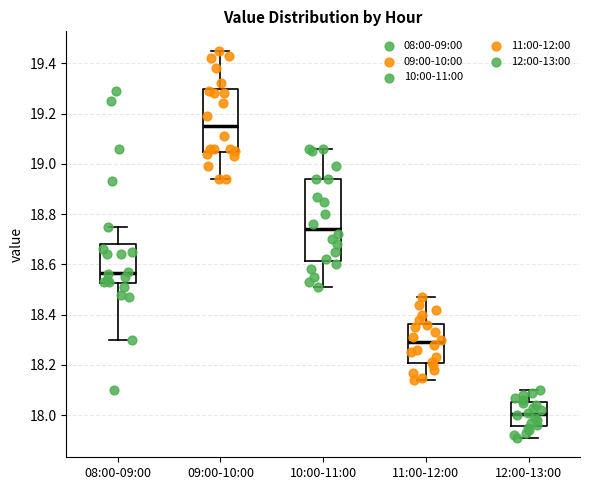

Where does the upper whisker of the box for 09:00-10:00 end on the y-axis? The values are not printed on the chart, so give them approximately, as read against the axis.

19.46